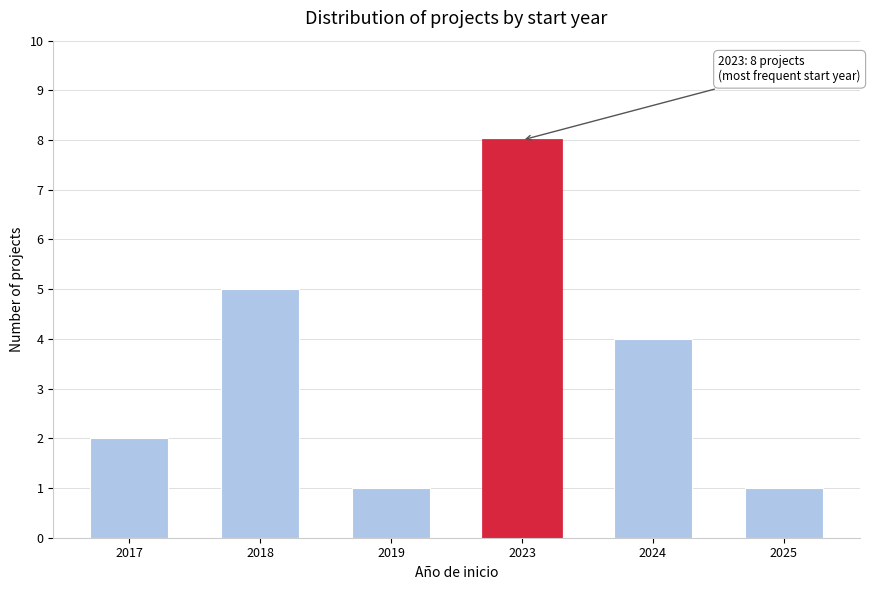

Reading left to right, transcribe all the data shown in this chart.

2017=2	2018=5	2019=1	2023=8	2024=4	2025=1